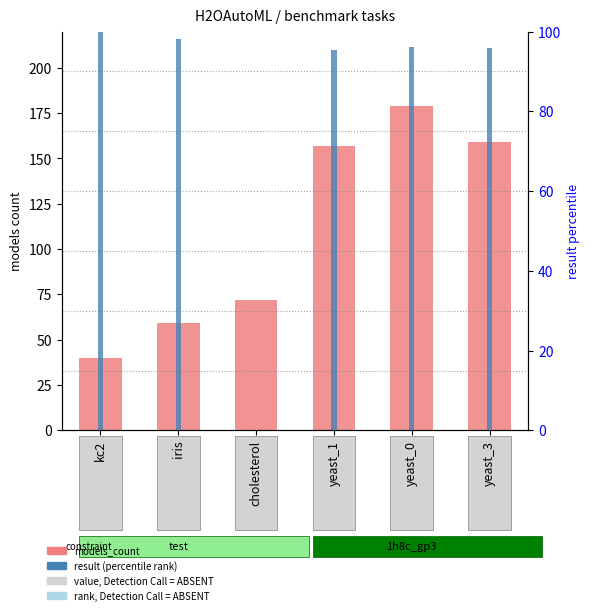

Is it true that models_count equals 65.2 at yeast_1?

False